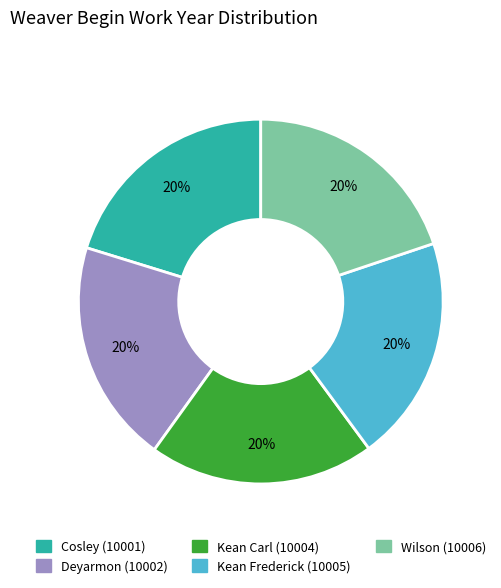

Is there a majority slice in this chart?

No